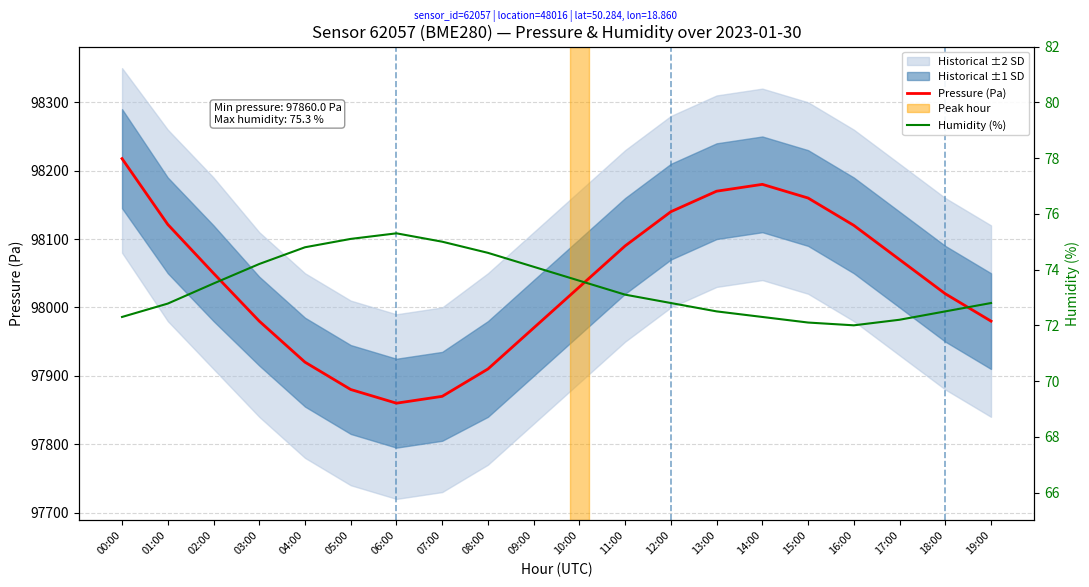

What is the difference between the maximum and minimum values in the Humidity (%) series?

3.3